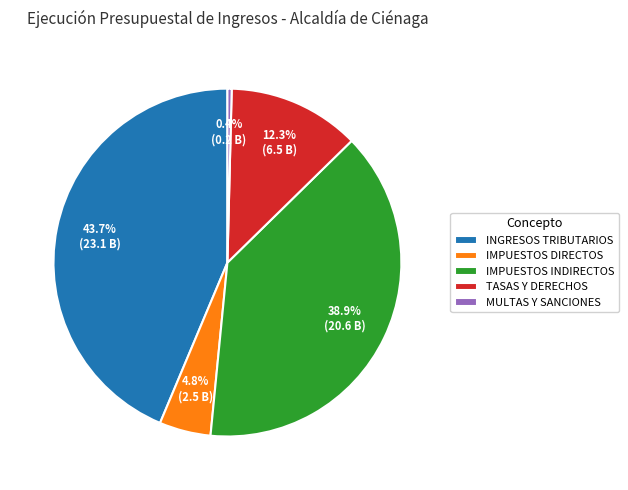

How many segments does this pie chart have?

5